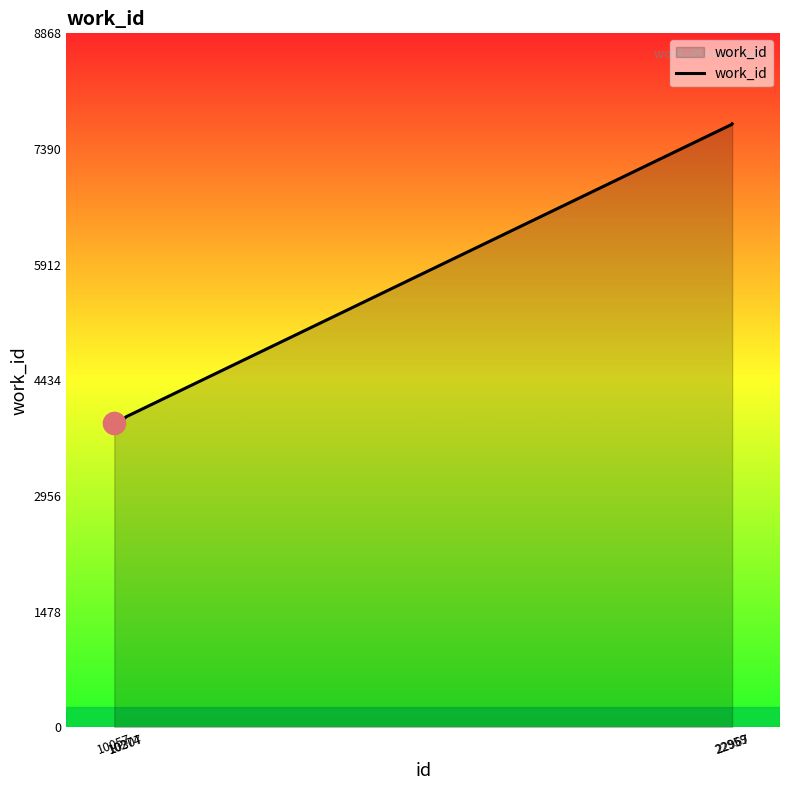

What is the maximum value shown in the chart?

7712